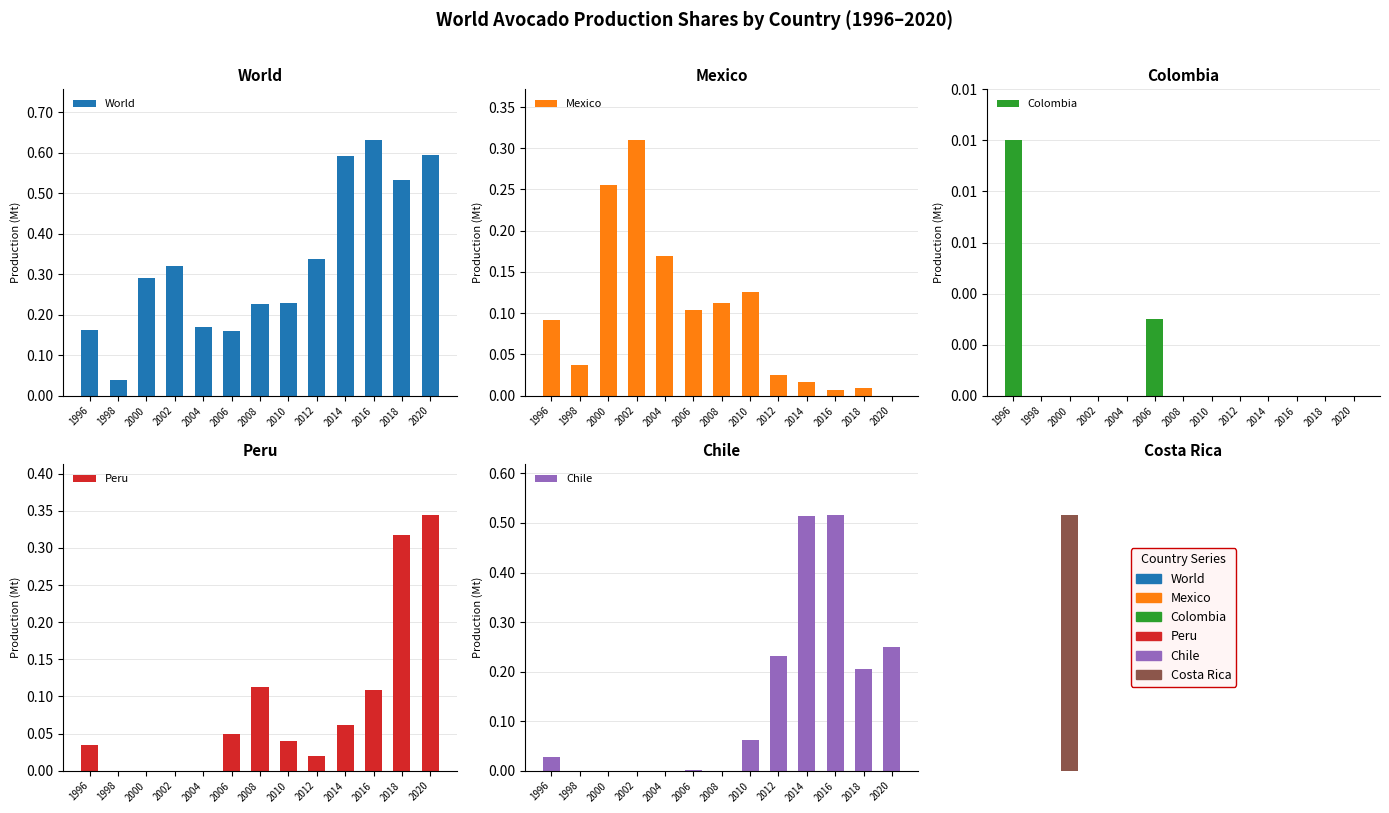

Reading left to right, transcribe all the data shown in this chart.

World: 1996=0.2	1998=0.0	2000=0.3	2002=0.3	2004=0.2	2006=0.2	2008=0.2	2010=0.2	2012=0.3	2014=0.6	2016=0.6	2018=0.5	2020=0.6
Mexico: 1996=0.1	1998=0.0	2000=0.3	2002=0.3	2004=0.2	2006=0.1	2008=0.1	2010=0.1	2012=0.0	2014=0.0	2016=0.0	2018=0.0	2020=0.0
Colombia: 1996=0.0	1998=0.0	2000=0.0	2002=0.0	2004=0.0	2006=0.0	2008=0.0	2010=0.0	2012=0.0	2014=0.0	2016=0.0	2018=0.0	2020=0.0
Peru: 1996=0.0	1998=0.0	2000=0.0	2002=0.0	2004=0.0	2006=0.0	2008=0.1	2010=0.0	2012=0.0	2014=0.1	2016=0.1	2018=0.3	2020=0.3
Chile: 1996=0.0	1998=0.0	2000=0.0	2002=0.0	2004=0.0	2006=0.0	2008=0.0	2010=0.1	2012=0.2	2014=0.5	2016=0.5	2018=0.2	2020=0.3
Costa Rica: 1996=0.0	1998=0.0	2000=0.0	2002=0.0	2004=0.0	2006=0.0	2008=0.0	2010=0.0	2012=0.0	2014=0.0	2016=0.0	2018=0.0	2020=0.0